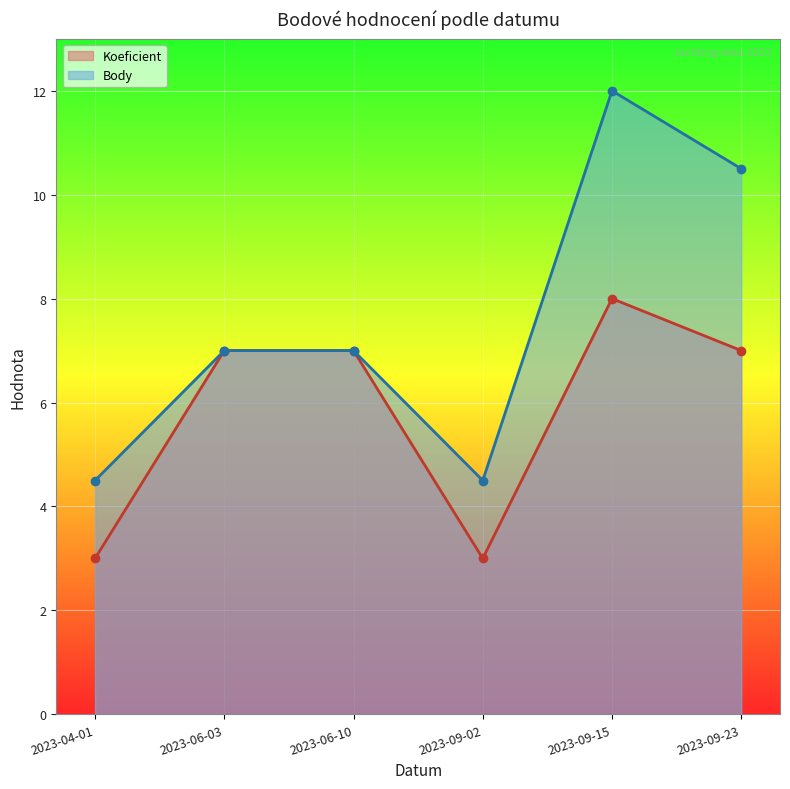

Between 2023-06-10 and 2023-09-15, which series saw the biggest shift?

Body